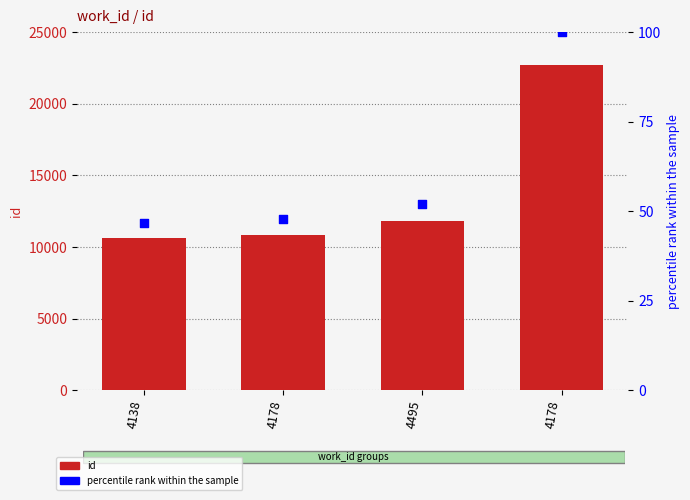

At how many categories does at least one series exceed 20087?

1